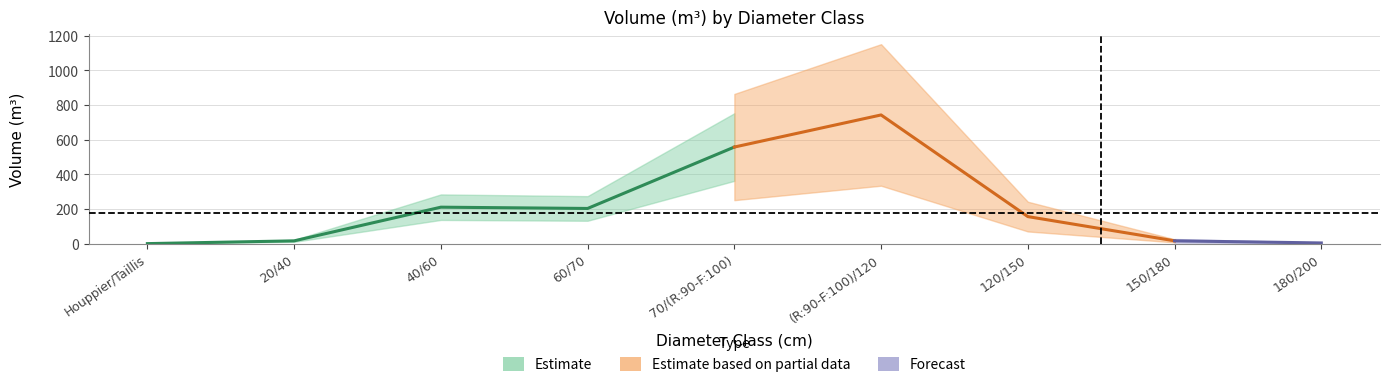

Does the chart display data point markers on the line(s)?

No